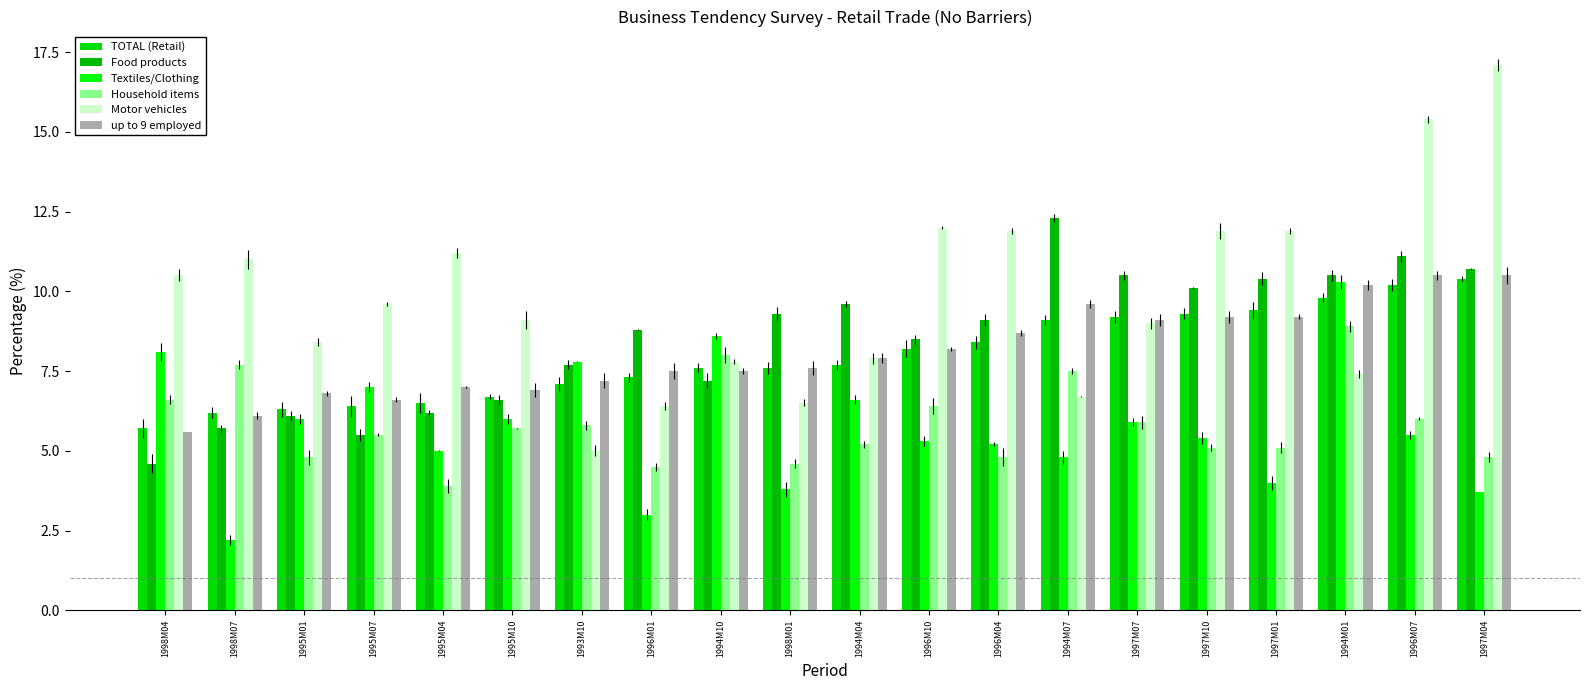

How many values in the Motor vehicles series exceed 9?

11